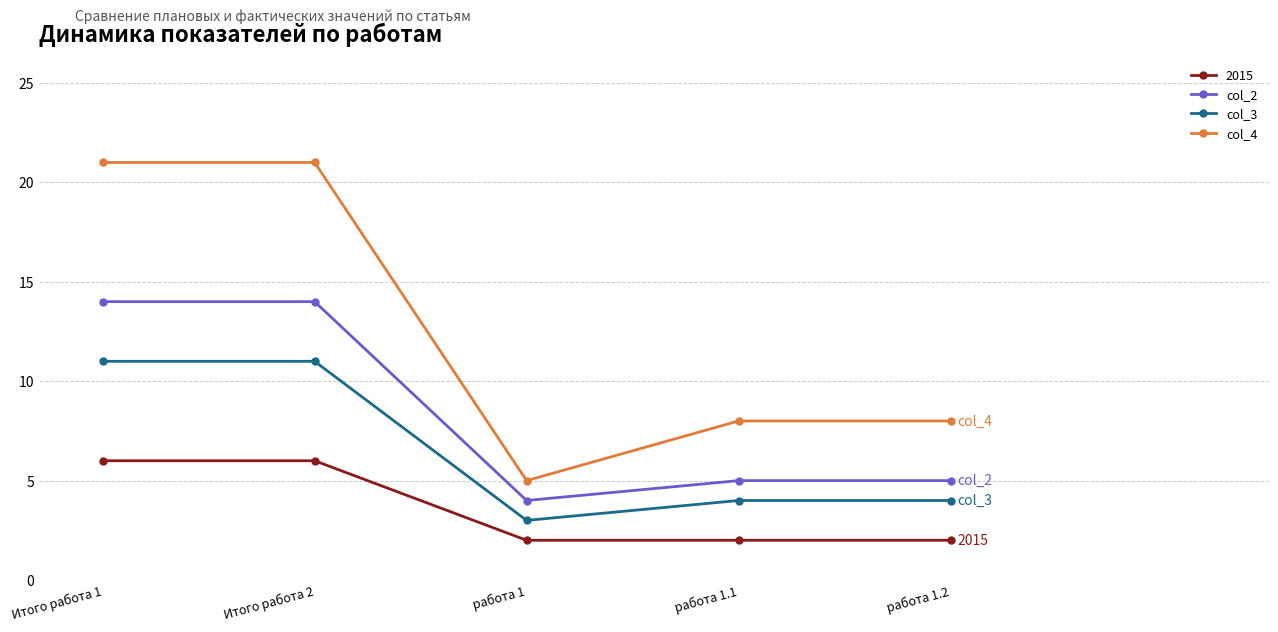

What is the difference between the highest and lowest values at работа 1.2?

6